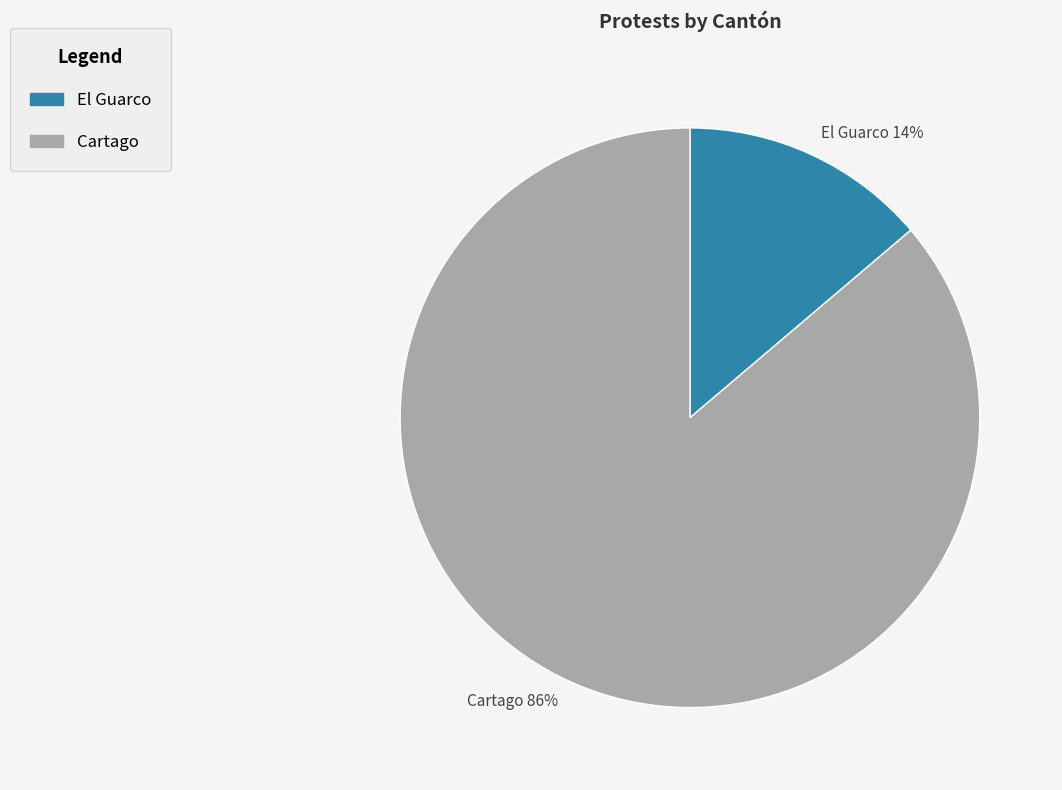

Count the number of slices in the pie.

2